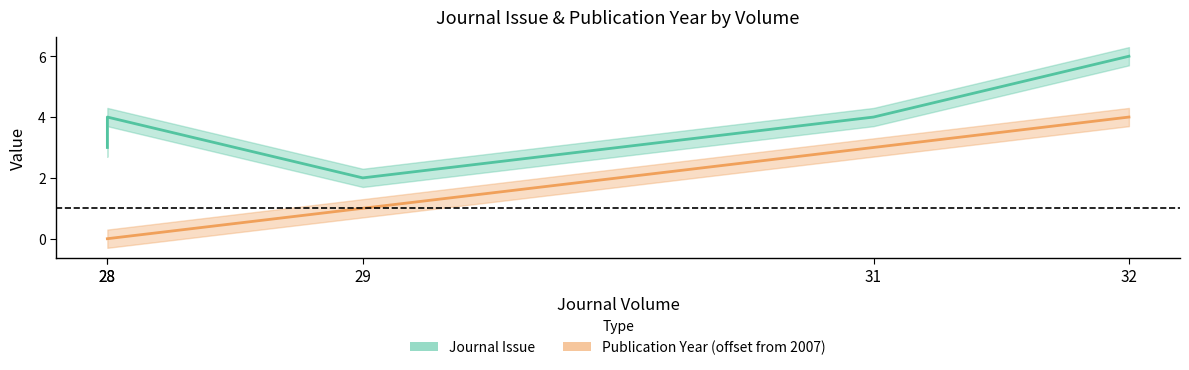

True or false: Journal Issue and Publication Year (offset from 2007) cross at least once.

False